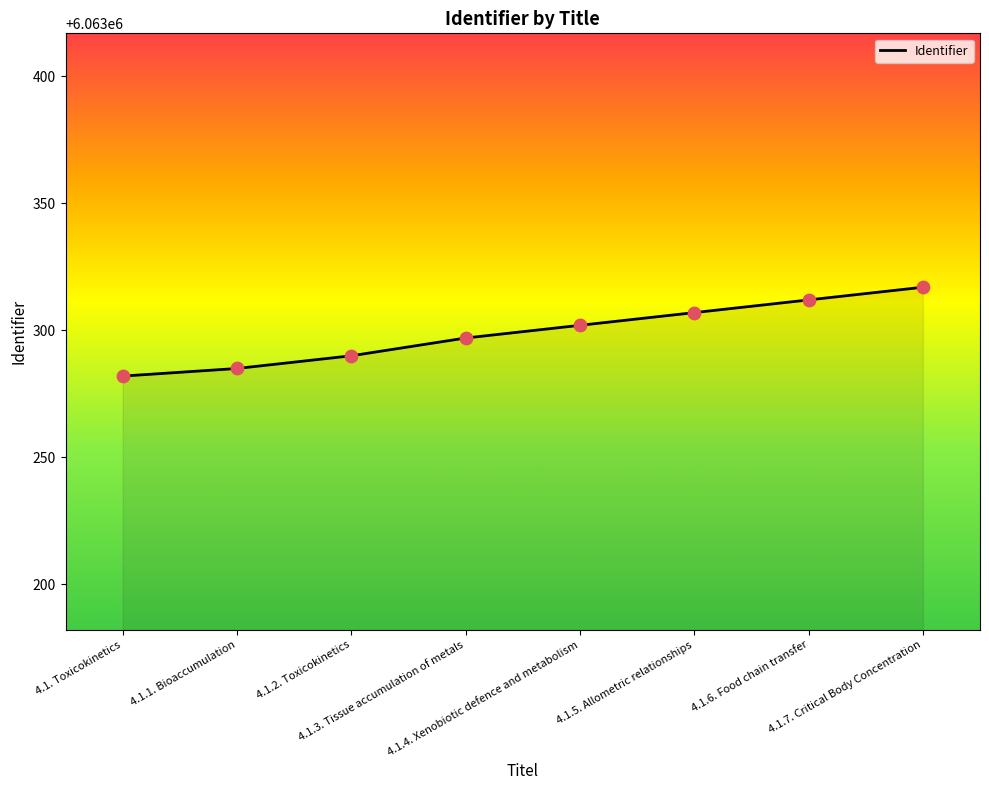

Which has a higher value, 4.1.1. Bioaccumulation or 4.1.7. Critical Body Concentration?

4.1.7. Critical Body Concentration